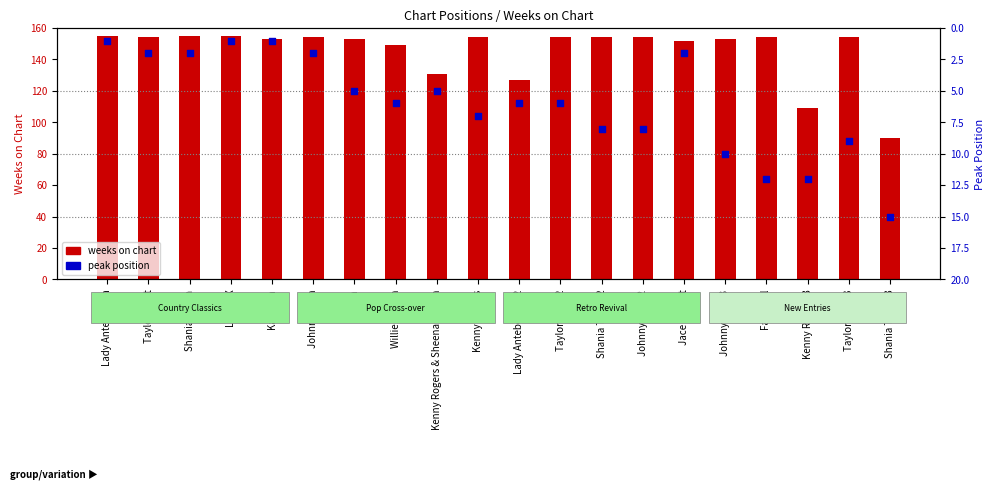

What are all the series names shown in the legend?

weeks on chart, peak position